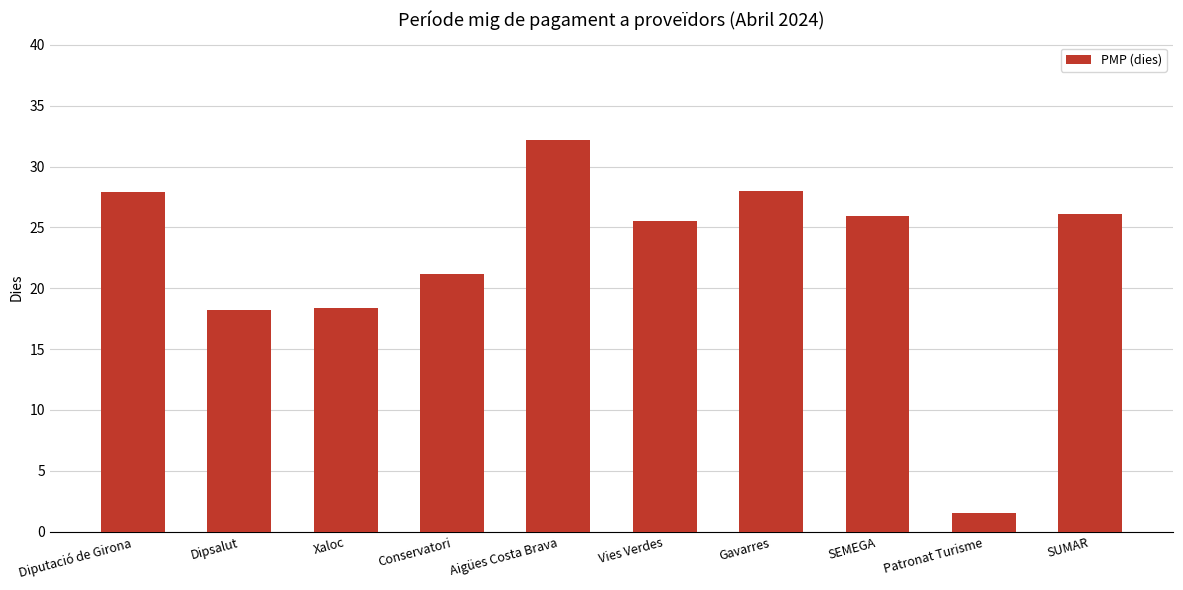

What is the minimum value shown in the chart?

1.5